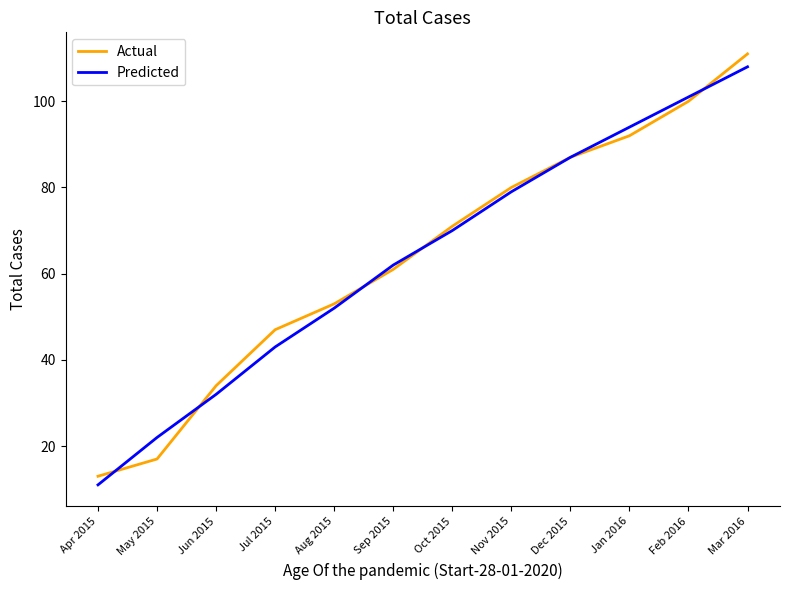

What is the difference between the highest and lowest values at Aug 2015?

1